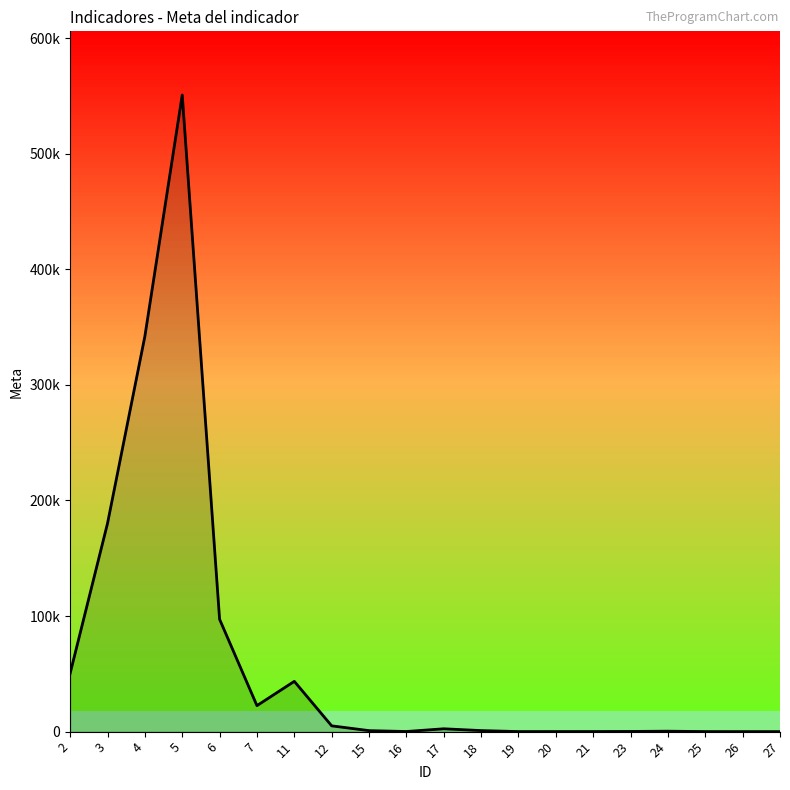

What is the difference between the maximum and minimum values?

550790